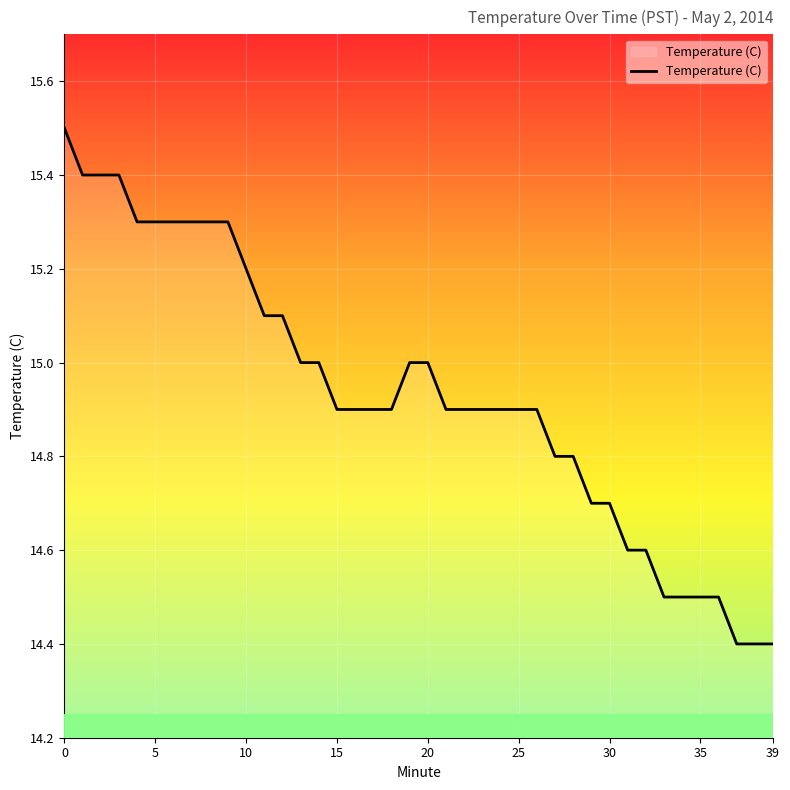

What is the minimum value shown in the chart?

14.4